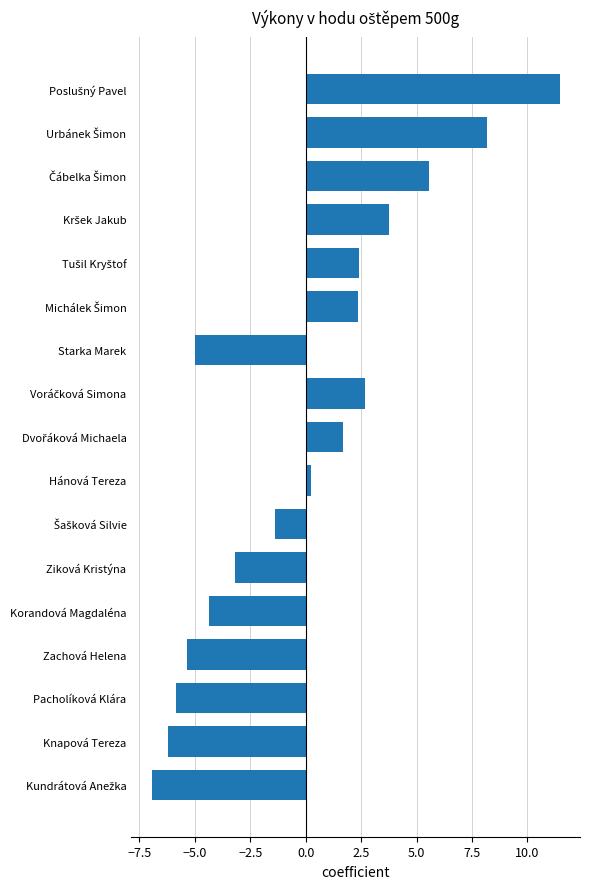

What position from the top is Zachová Helena?

14